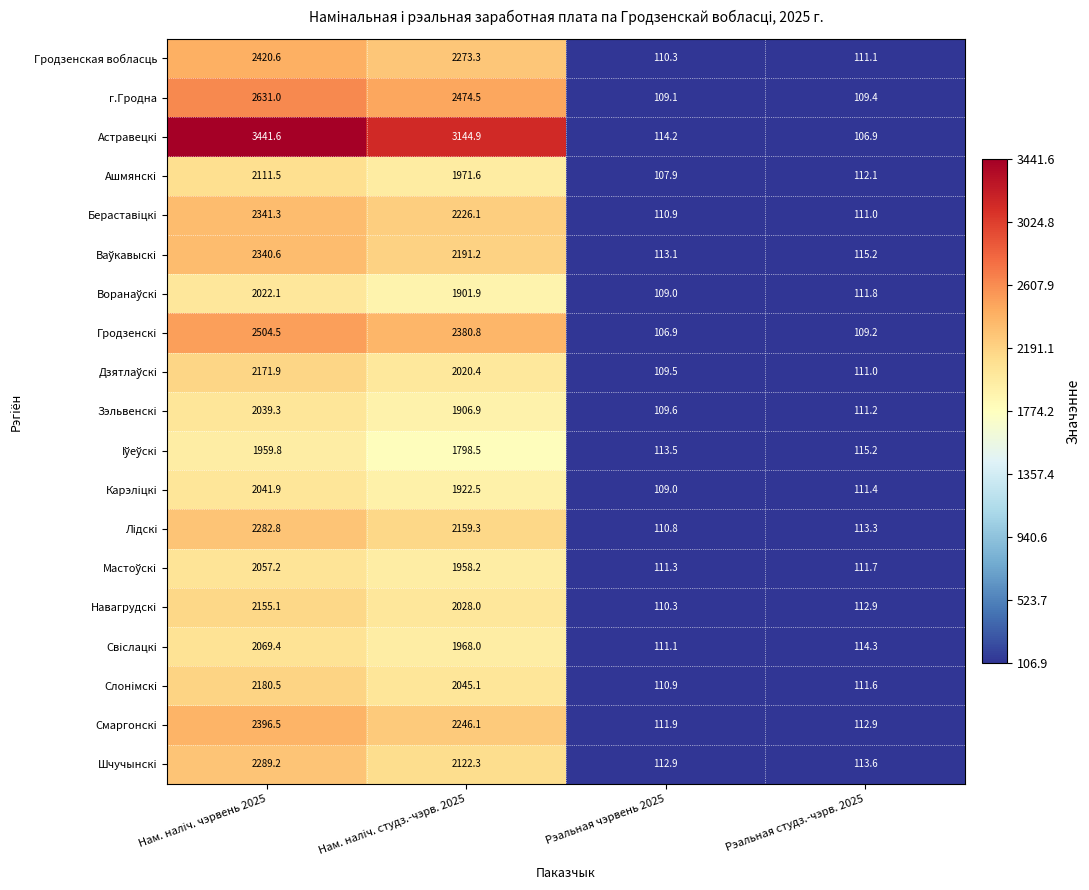

Is the value of Лiдскi at Нам. налiч. студз.-чэрв. 2025 greater than the value of Смаргонскi at Рэальная чэрвень 2025?

Yes